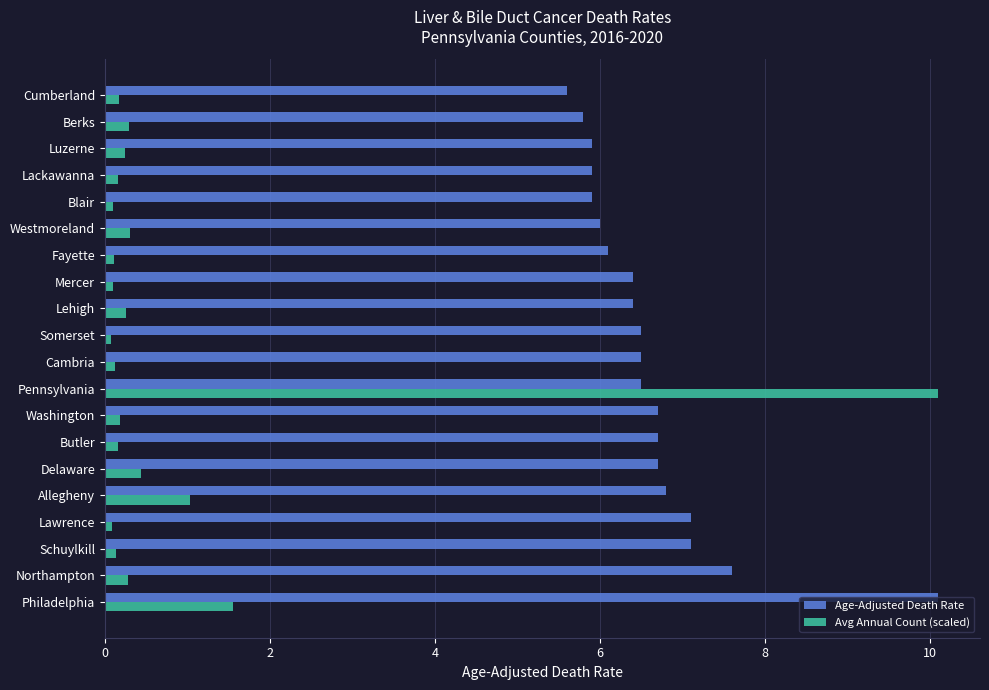

True or false: Age-Adjusted Death Rate has a value of 1.8 at Berks.

False